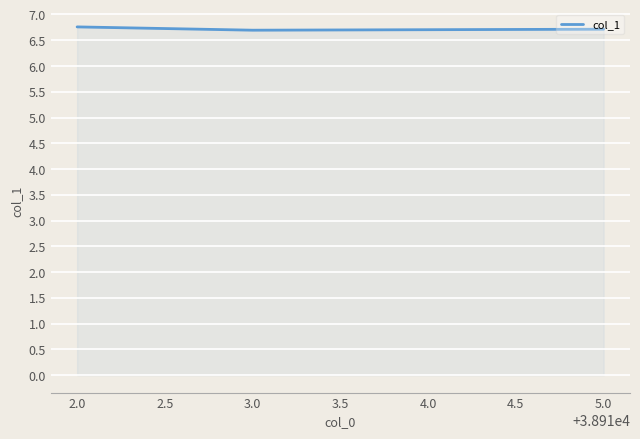

How many values are between 6 and 7?

3